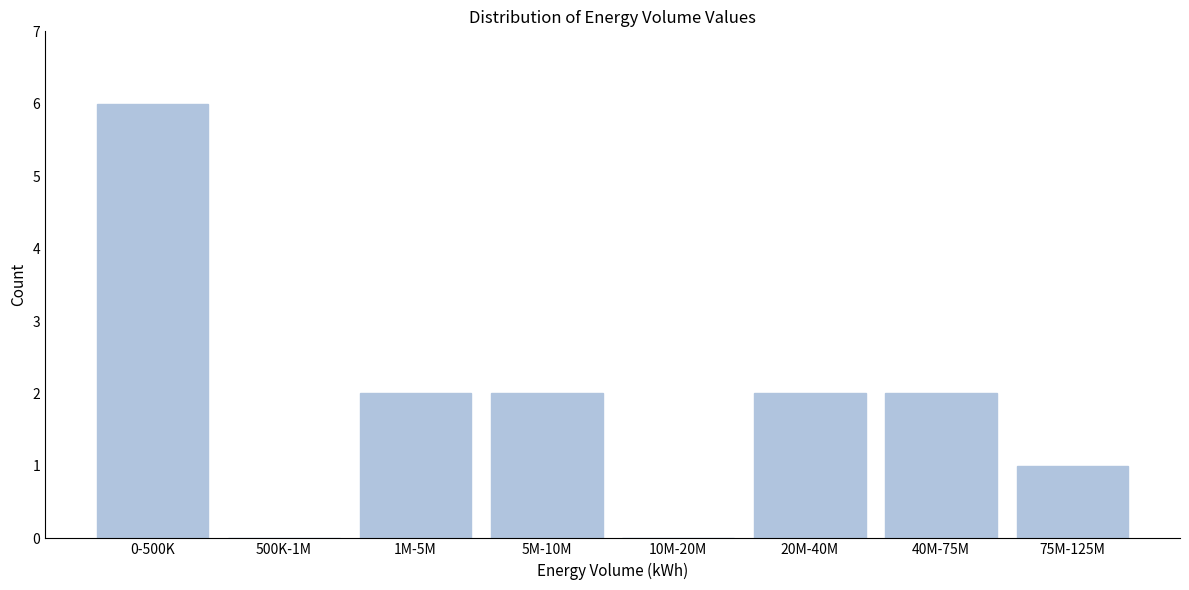

Reading right to left, what are all the values shown in this chart?

75M-125M=1	40M-75M=2	20M-40M=2	10M-20M=0	5M-10M=2	1M-5M=2	500K-1M=0	0-500K=6